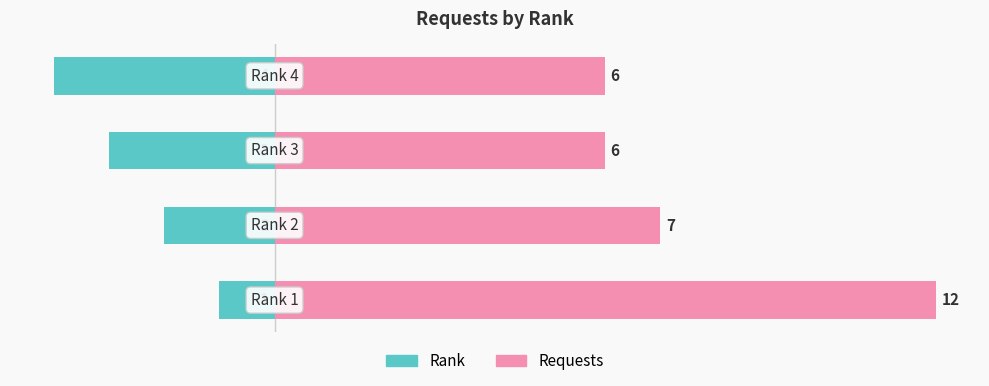

The value of Rank at 3 is -2. True or false?

False